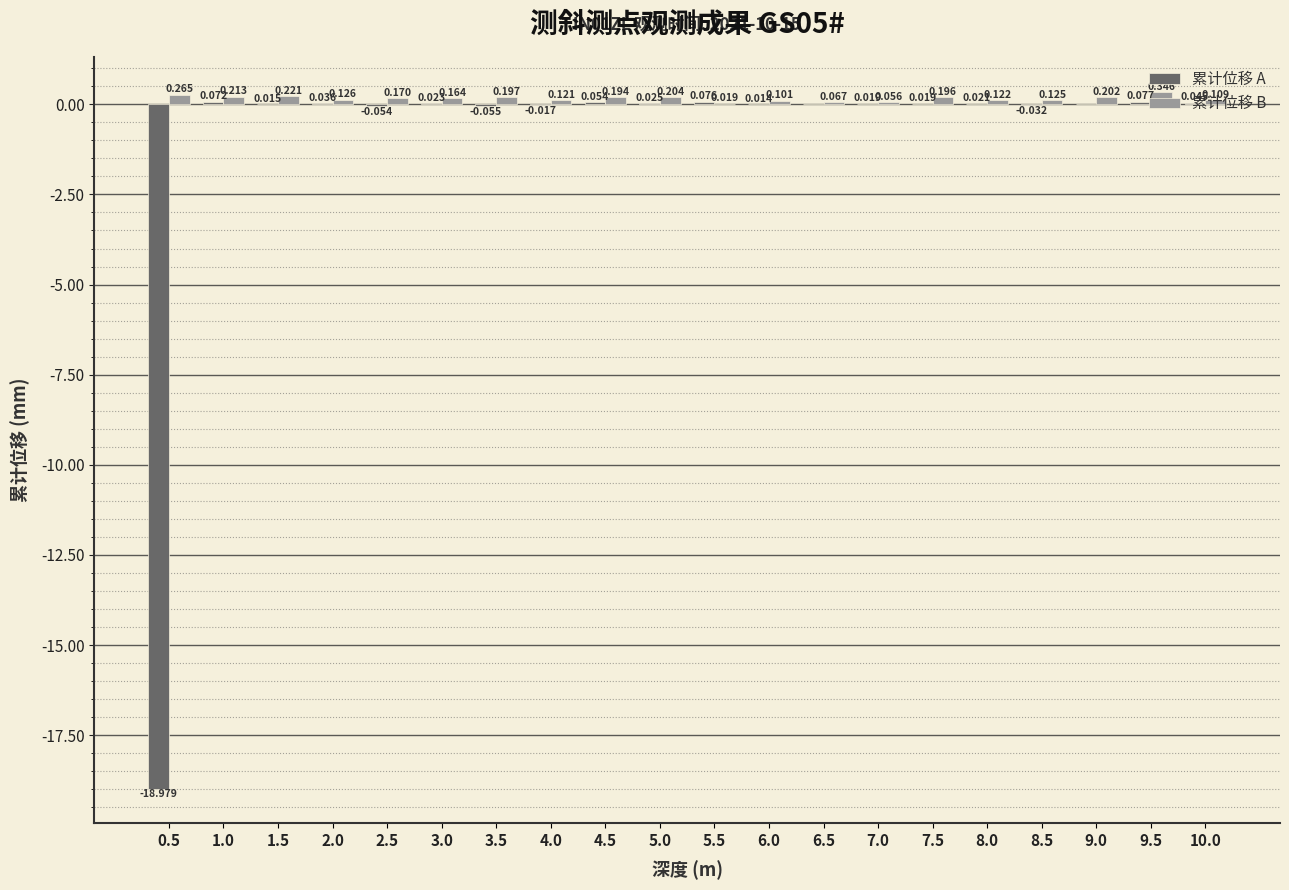

Which series changed the most between 4.5 and 5.0?

累计位移 A